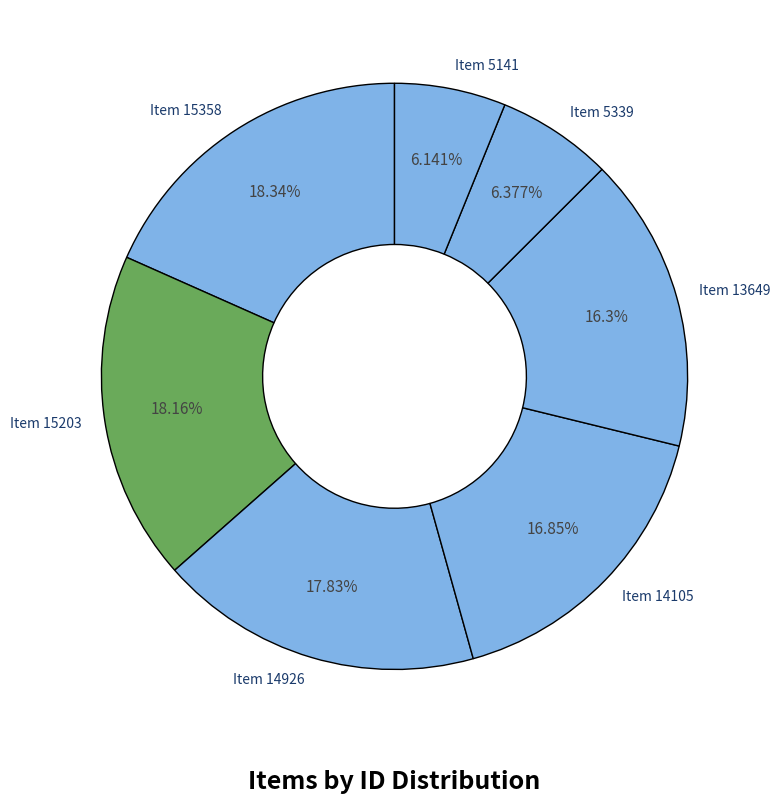

Is it true that Item 5141 is 20% of the pie?

False